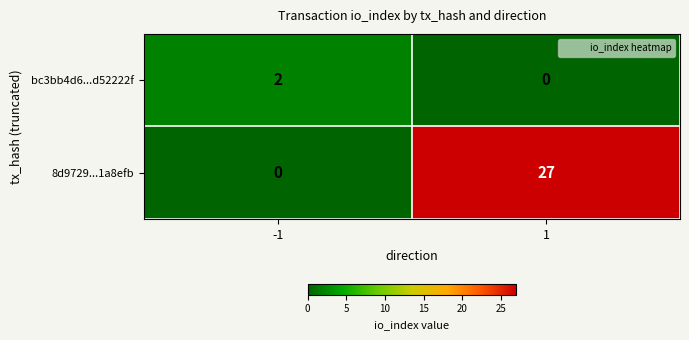

Reading right to left, what are all the values shown in this chart?

bc3bb4d6...d52222f: 0	2
8d9729...1a8efb: 27	0